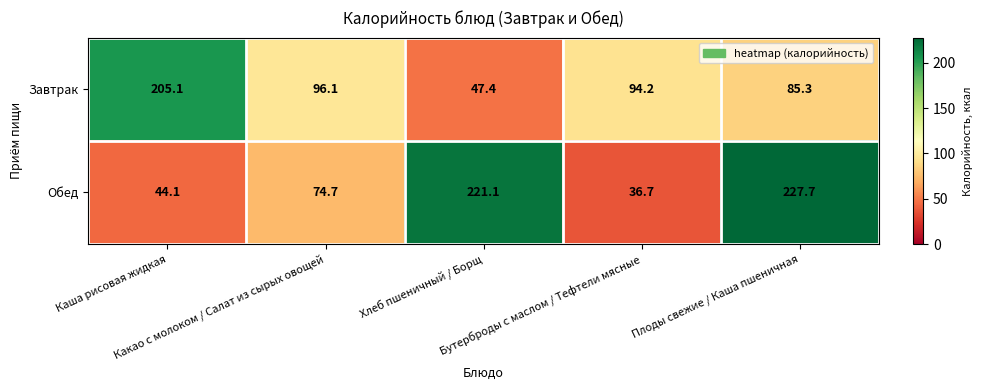

How many data points does each series have?

5